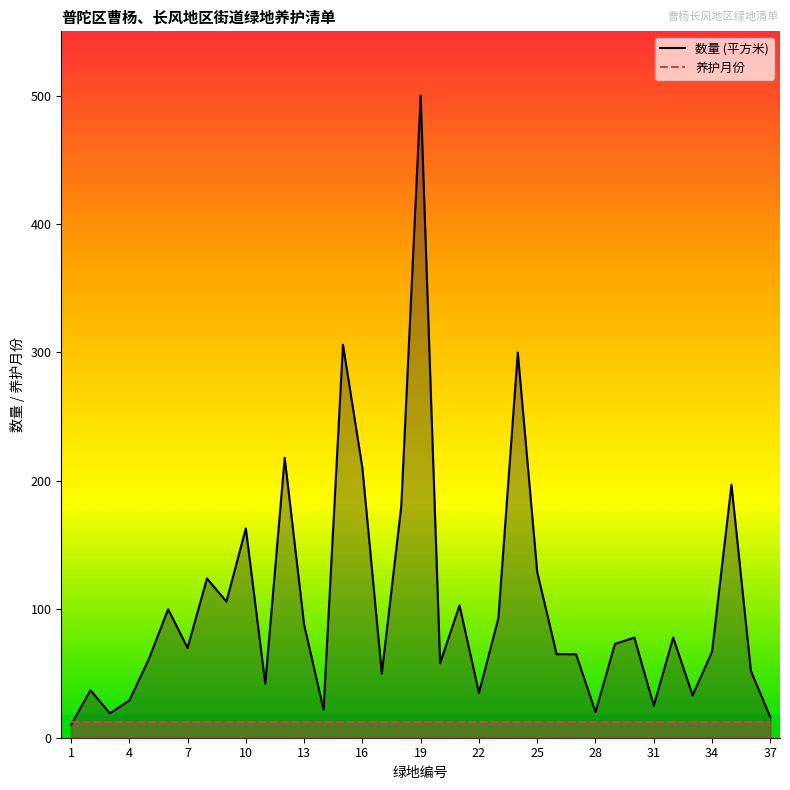

Does the chart have visible grid lines?

No